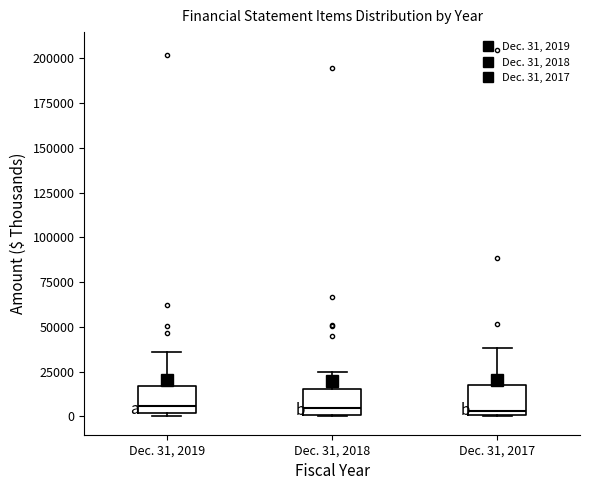

Where is the lower edge of the box for Dec. 31, 2019 on the y-axis? The values are not printed on the chart, so give them approximately, as read against the axis.

0